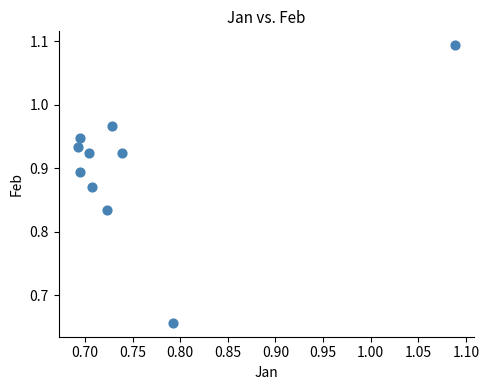

What is the range of X values (max minus min)?

0.4